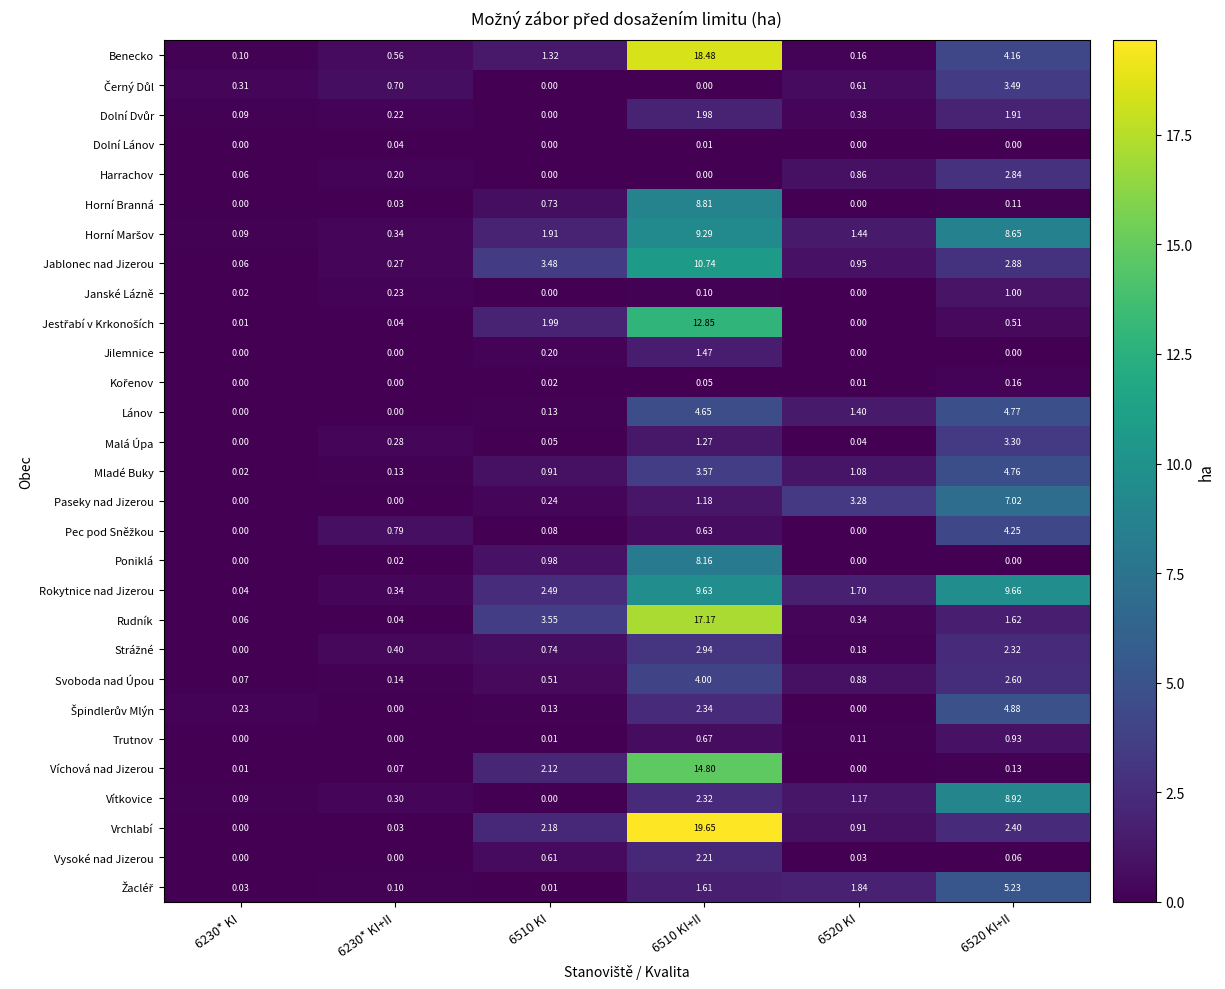

Which series changed the most between 6230* KI+II and 6520 KI?

Paseky nad Jizerou